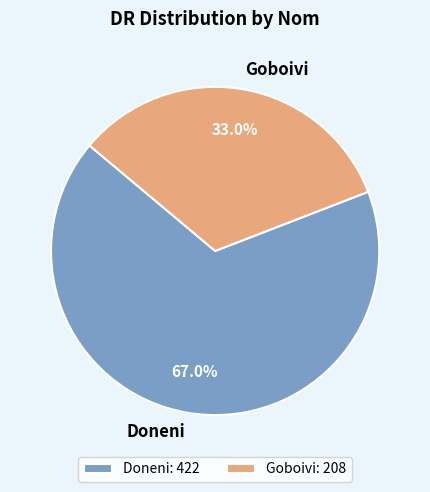

What is the majority slice?

Doneni